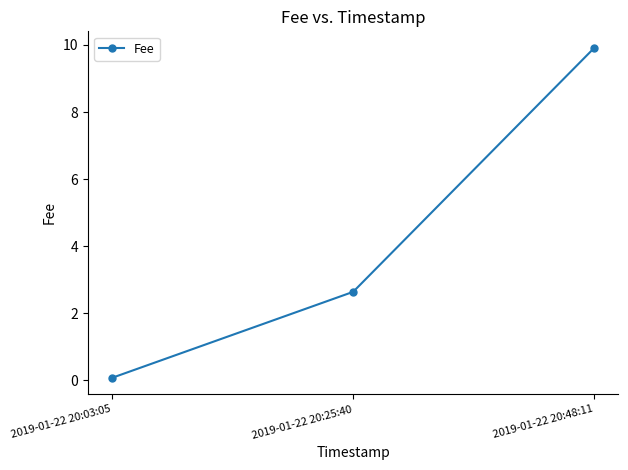

At which label does the data first exceed 2?

2019-01-22 20:25:40